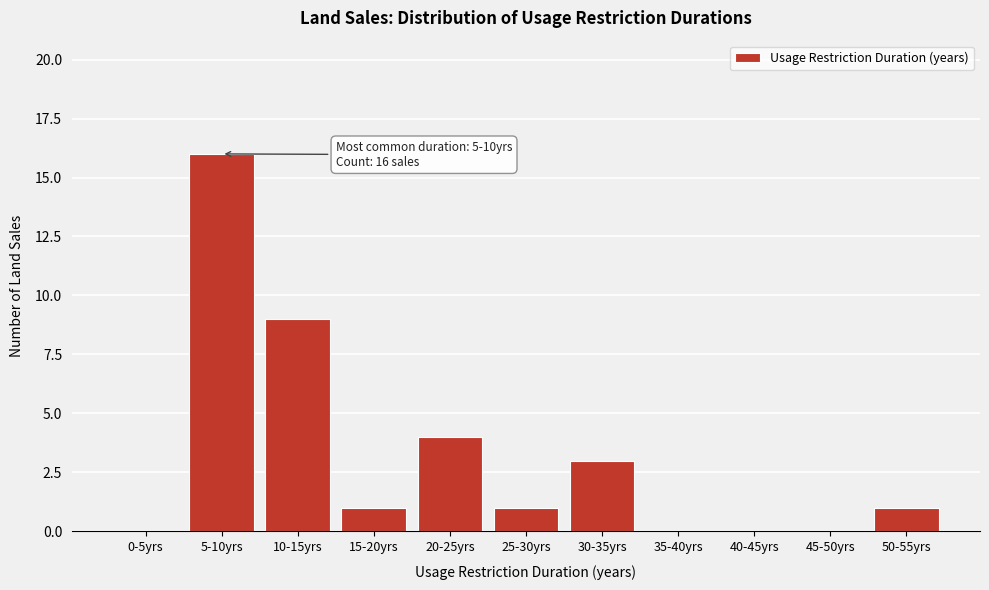

Reading left to right, extract all data points from this chart.

0-5yrs=0	5-10yrs=16	10-15yrs=9	15-20yrs=1	20-25yrs=4	25-30yrs=1	30-35yrs=3	35-40yrs=0	40-45yrs=0	45-50yrs=0	50-55yrs=1